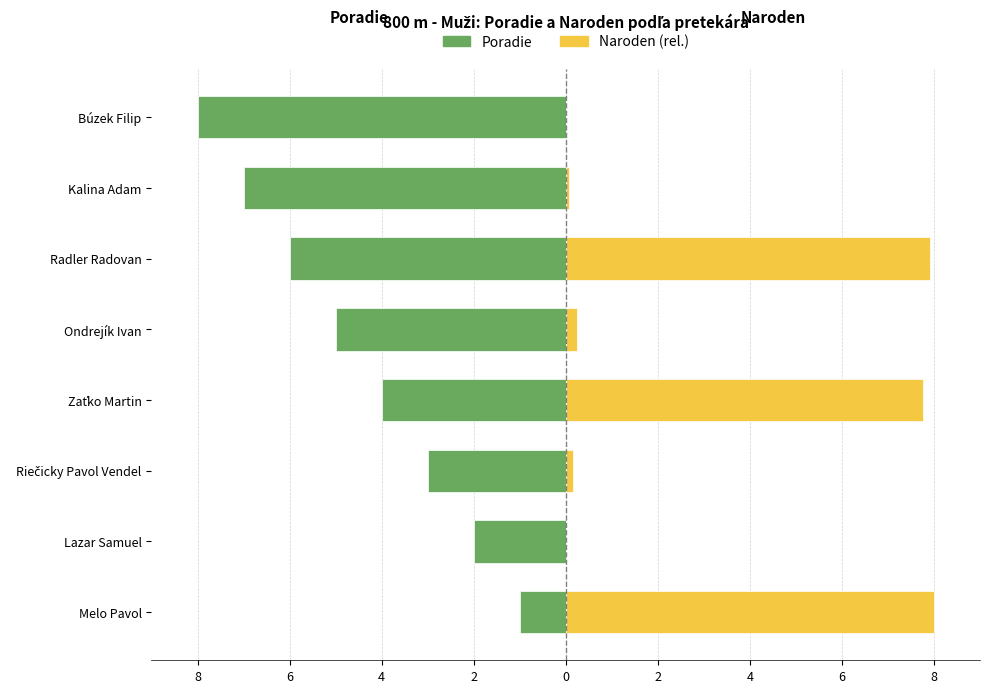

How many positive values does the Naroden (rel.) series have?

6